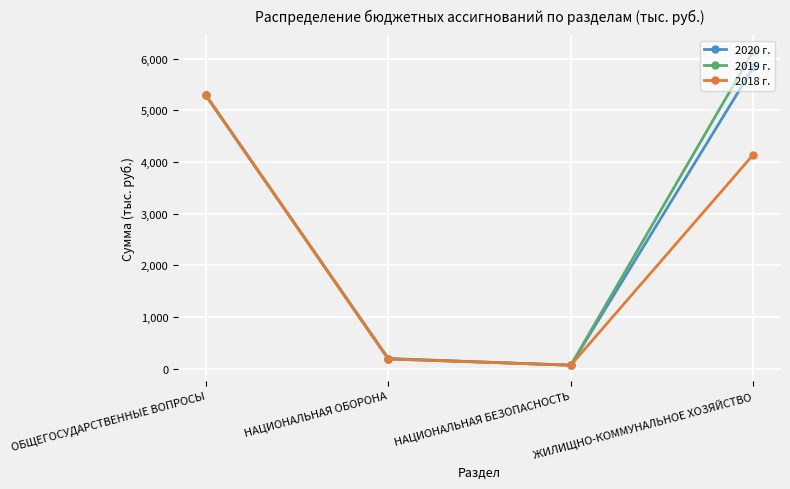

Which series has the widest spread of values?

2019 г.